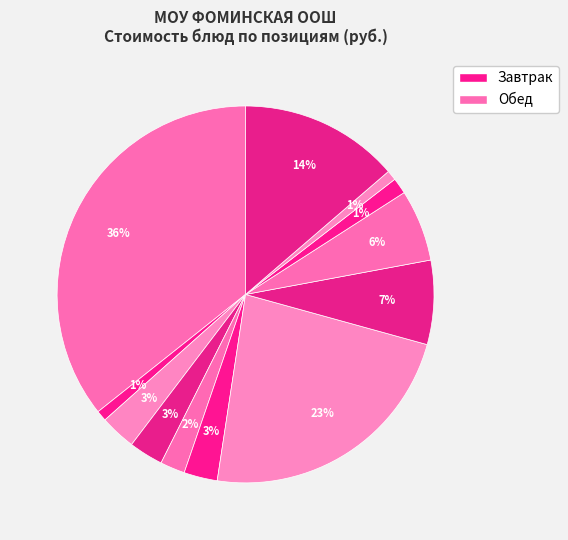

How many segments does this pie chart have?

12